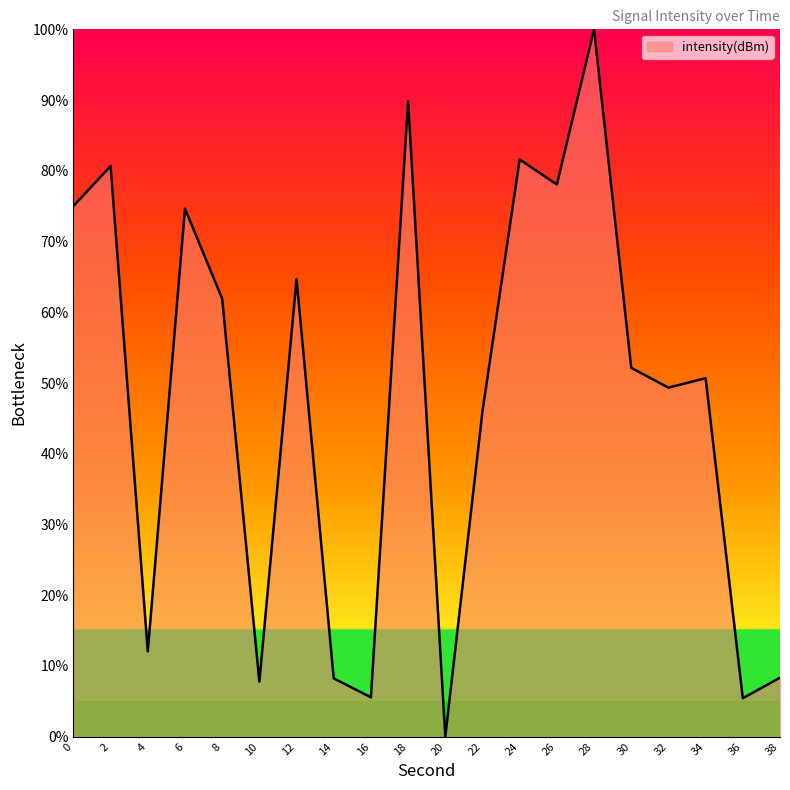

How many lines are shown in the chart?

1